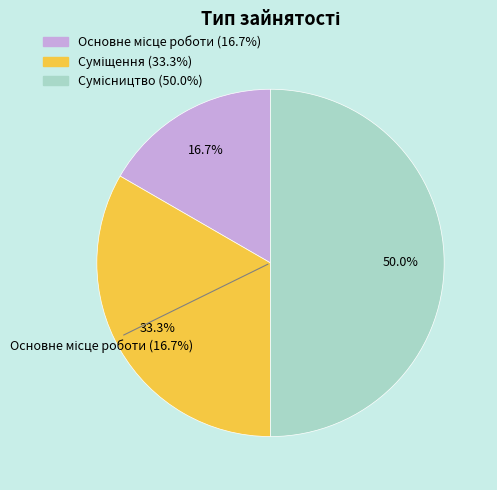

What is the change in value from Суміщення to Сумісництво?

+1